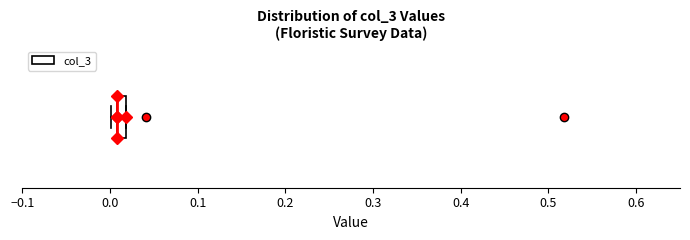

Where is the left edge of the box on the x-axis? The values are not printed on the chart, so give them approximately, as read against the axis.

0.01